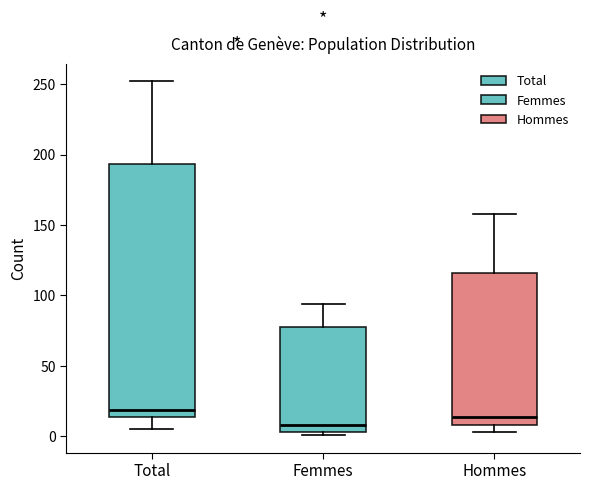

Reading left to right, transcribe this box plot: for each box, give where its median line is, the range the box spans, and where its two whiskers end, as read against the y-axis. The values are not printed on the chart, so give them approximately, as read against the axis.

Total: median 20, box 15 to 195, whiskers 5 to 250
Femmes: median 10, box 5 to 80, whiskers 0 to 95
Hommes: median 15, box 10 to 115, whiskers 5 to 160